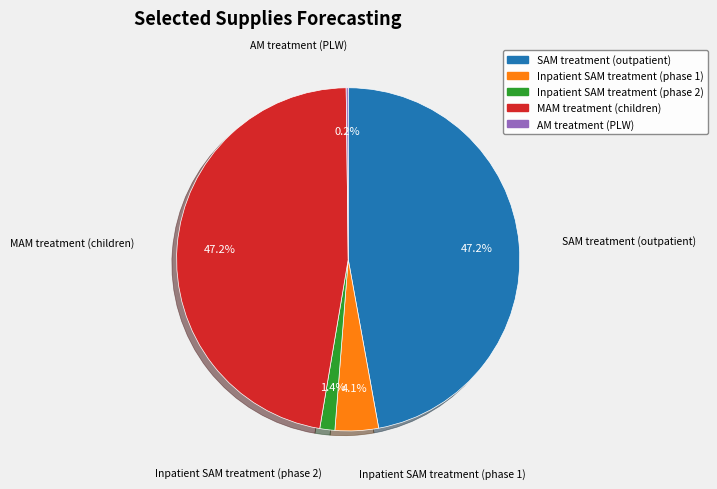

To the nearest percent, what is the difference between the largest and smallest slice percentages?

47%